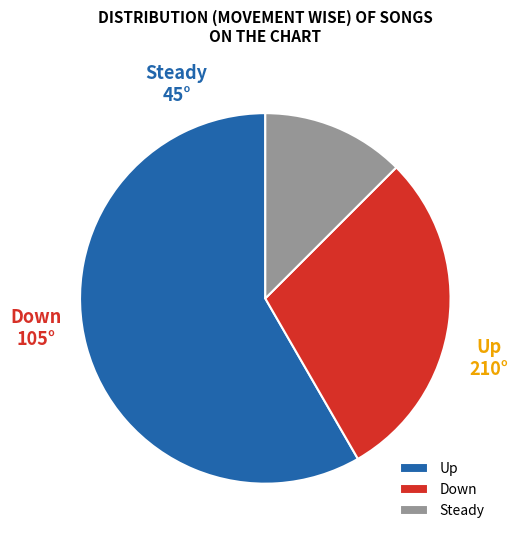

Is there a majority slice in this chart?

Yes